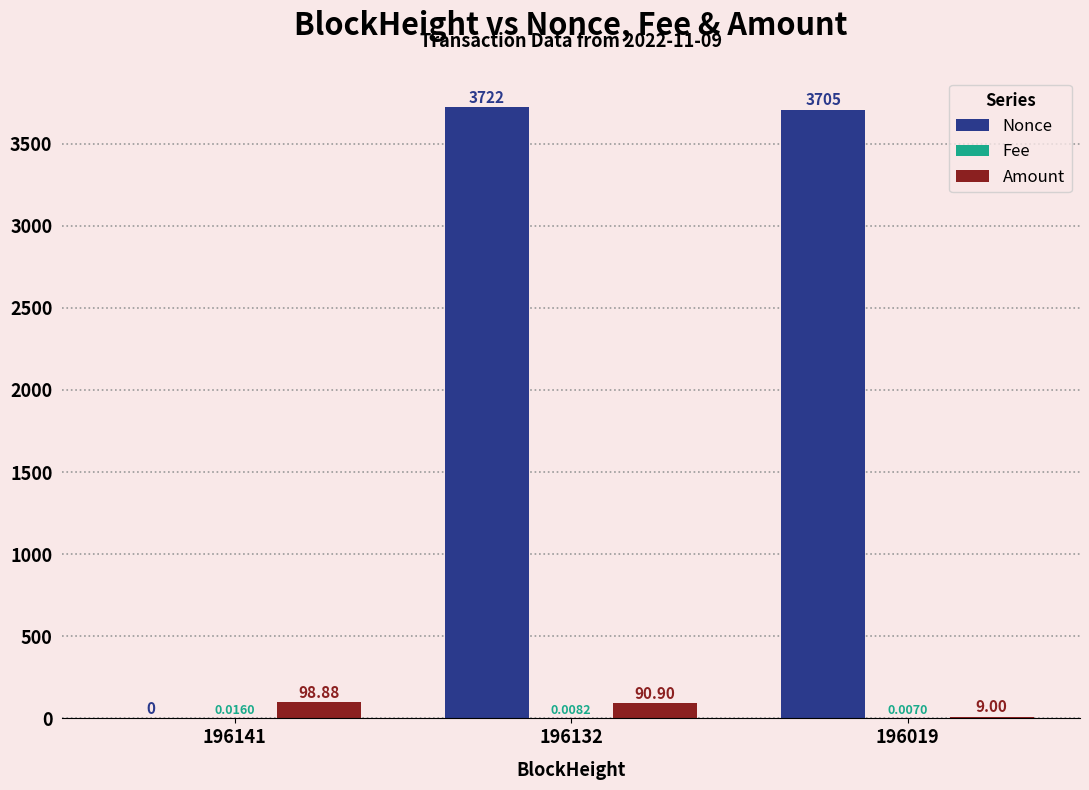

At which category is the sum across all series the highest?

196132